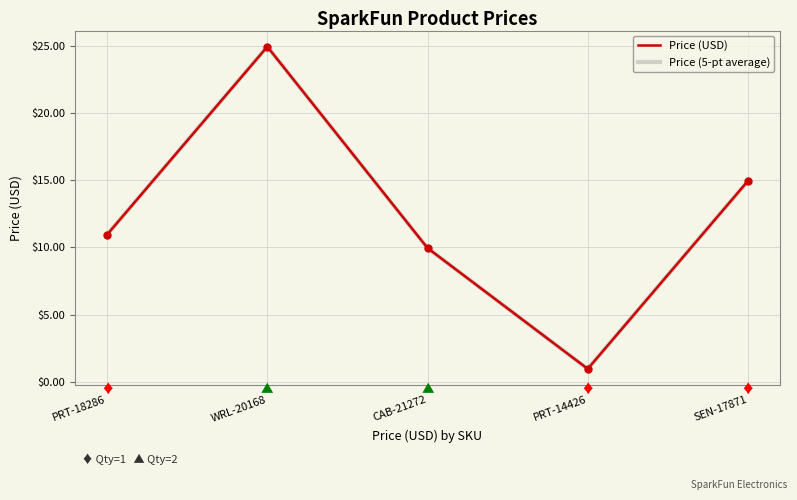

Where is Price (5-pt average) nearest to the value 12?

PRT-18286